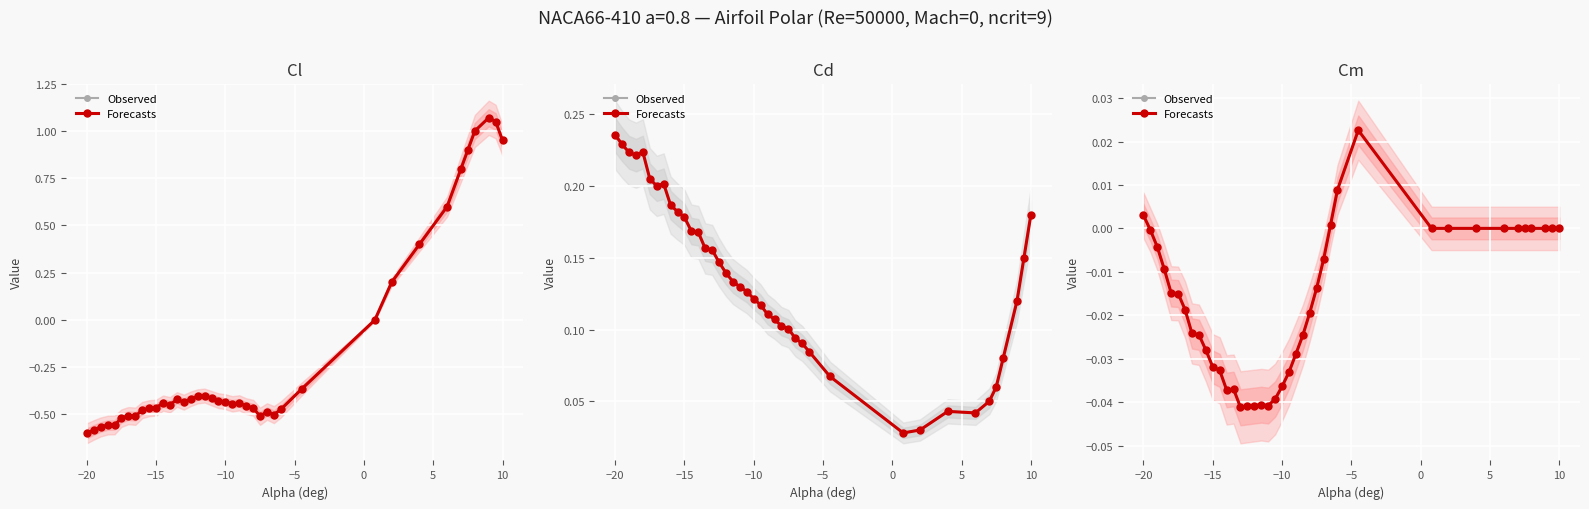

Which series has the widest spread of values?

Observed